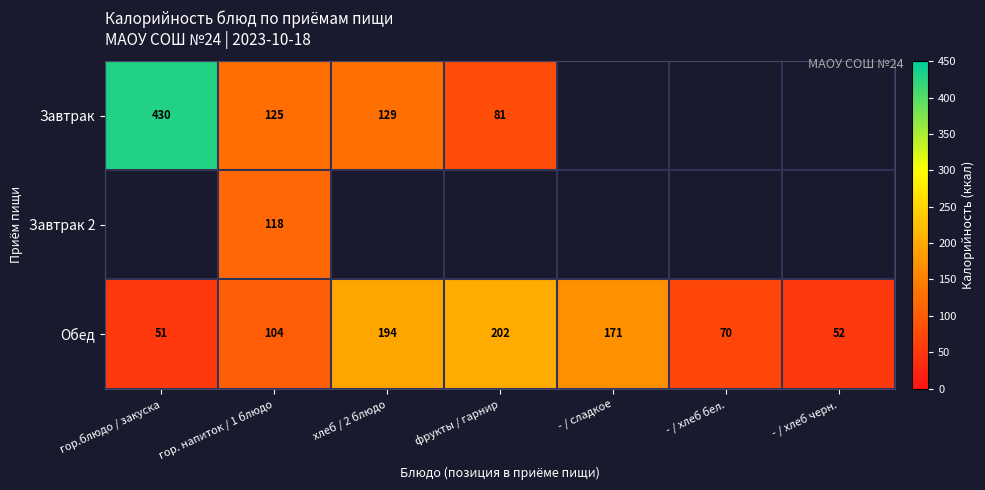

How many series are shown in this chart?

3